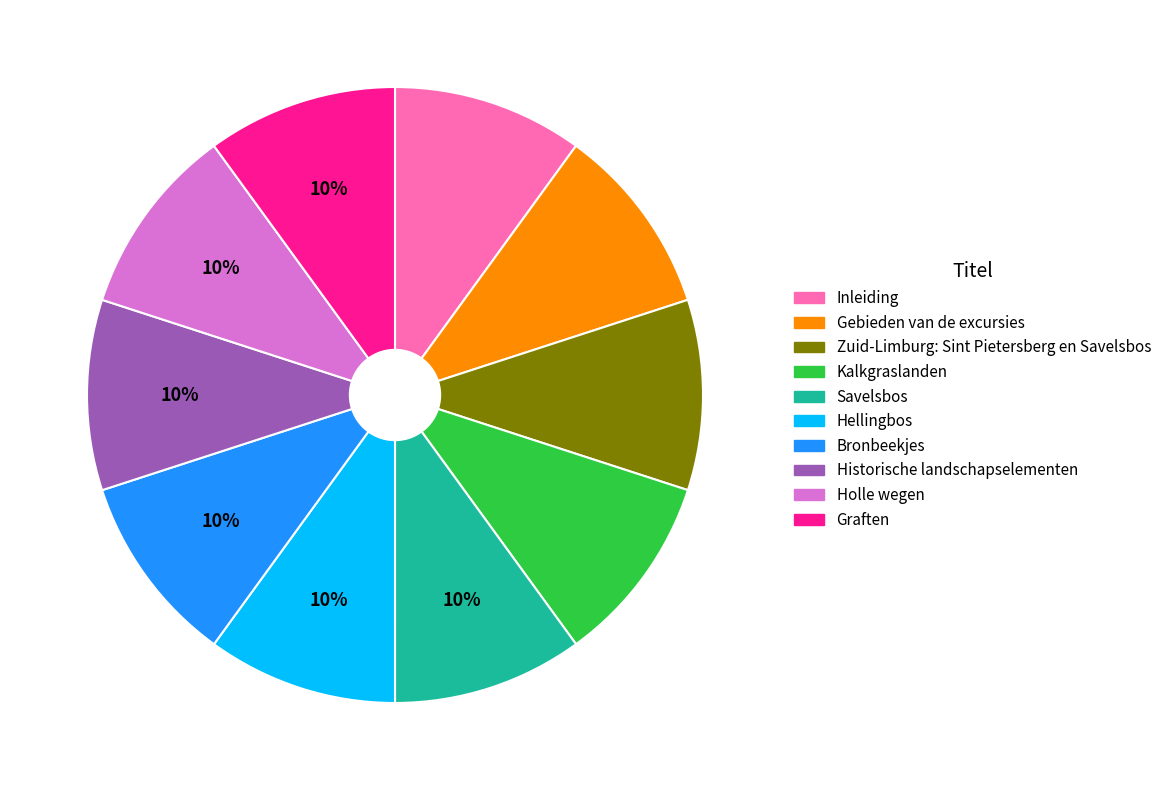

What is the ratio of the value at Holle wegen to the value at Zuid-Limburg: Sint Pietersberg en Savelsbos?

1.0